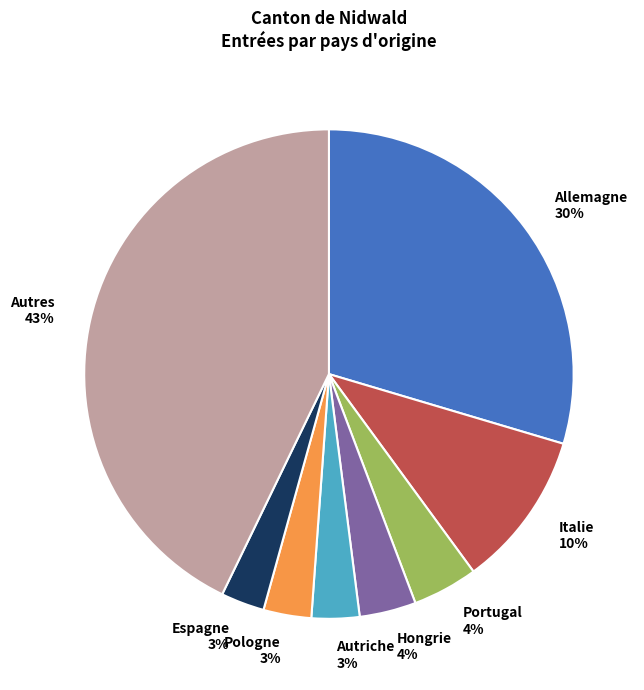

What percentage is the Espagne slice, to the nearest percent?

3%